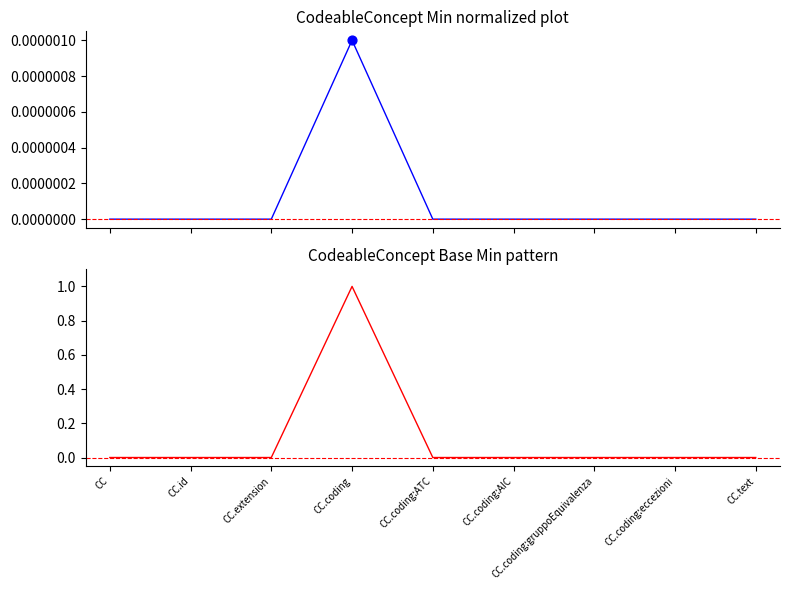

Which series contains the lowest Y value?

Min